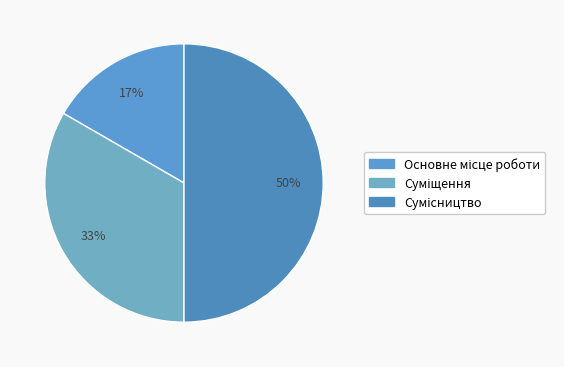

Is there any slice that represents more than half of the pie?

No